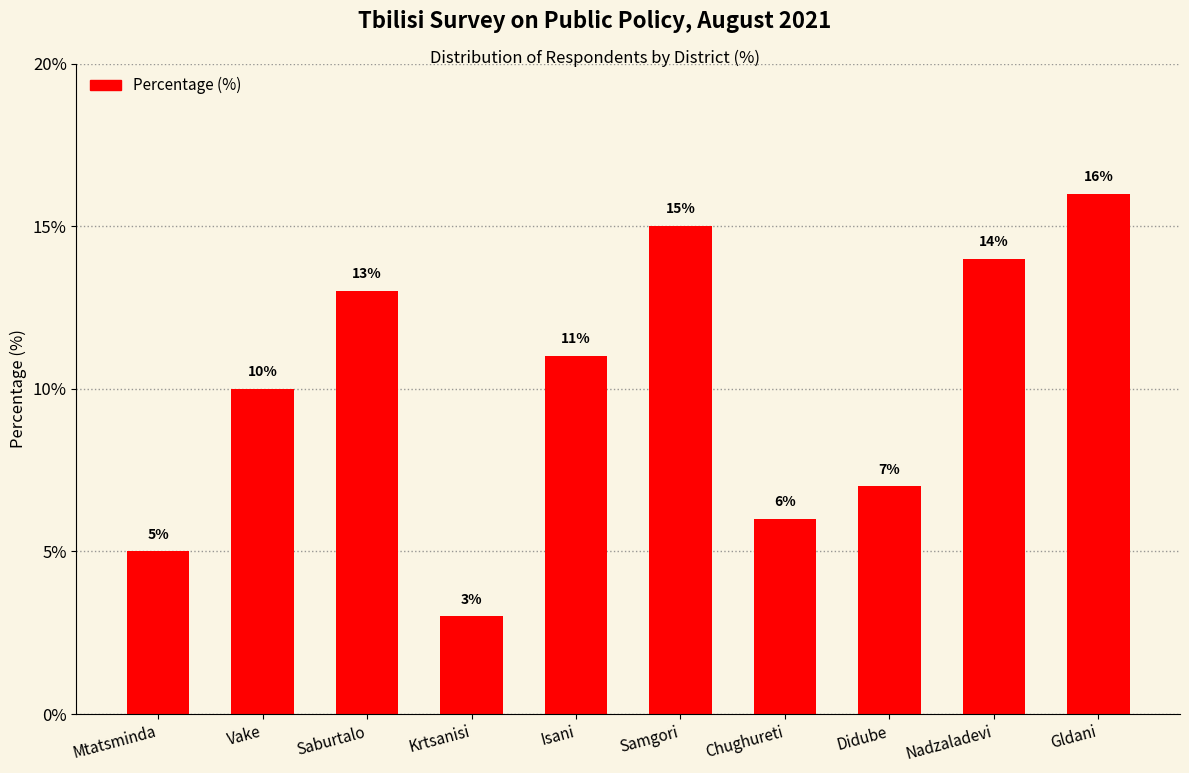

Approximately how many times larger is the value at Mtatsminda compared to Chughureti?

0.8